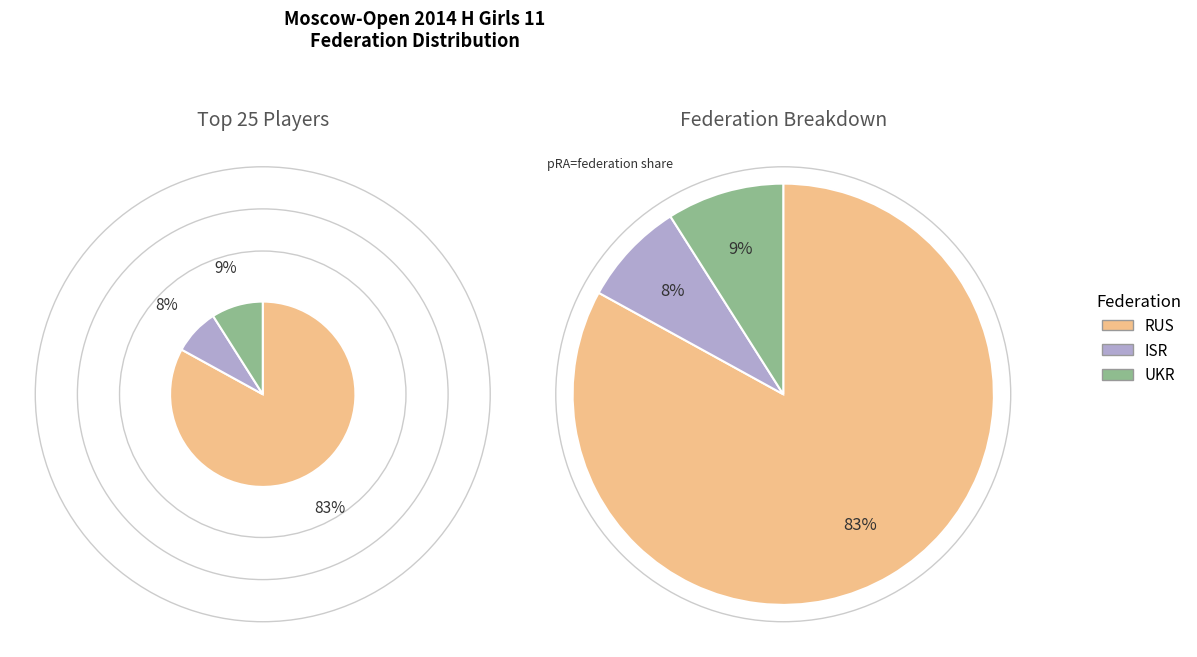

What is the change in value from RUS to ISR?

-75